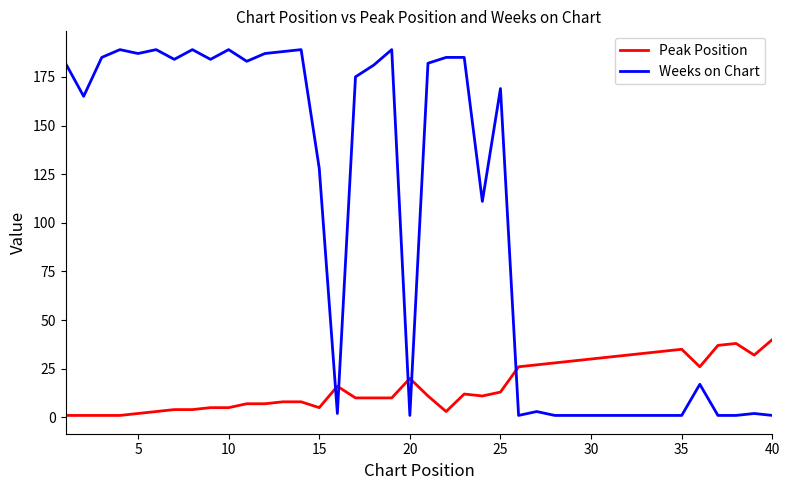

Which series has the largest range (max minus min)?

Weeks on Chart